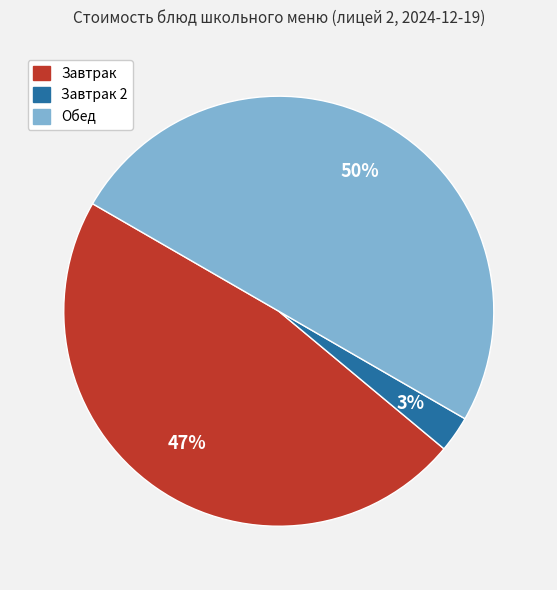

To the nearest percent, what is the average slice percentage?

33%